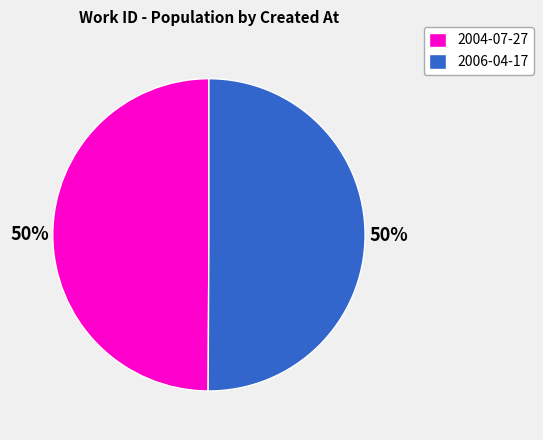

How many segments does this pie chart have?

2